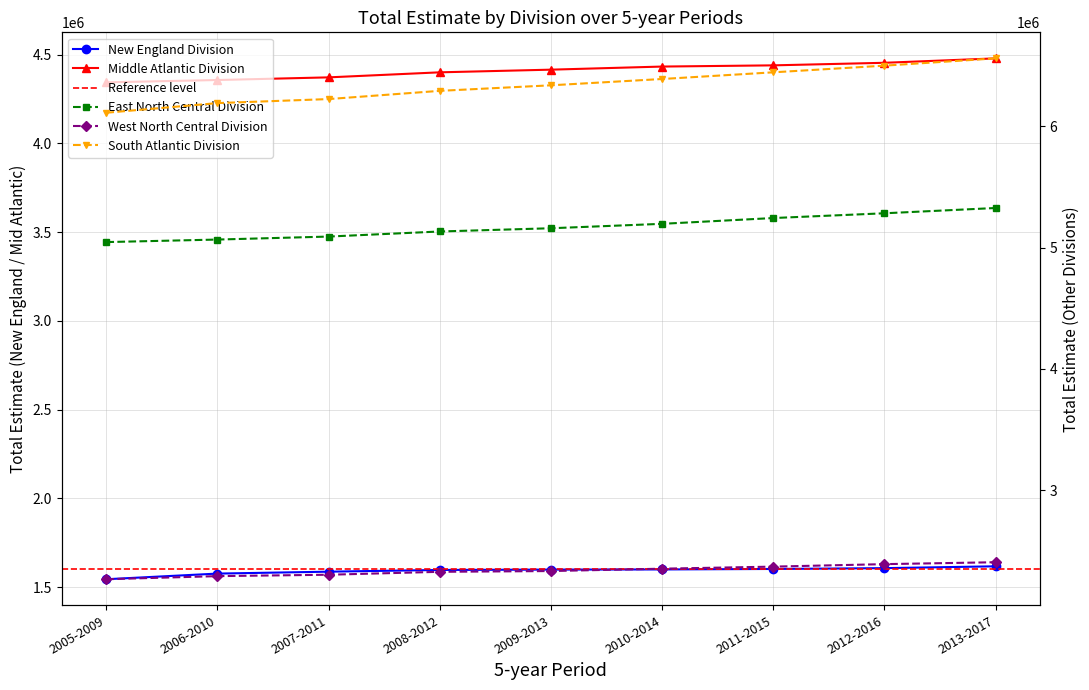

Is it true that Middle Atlantic Division equals 4453999 at 2012-2016?

True